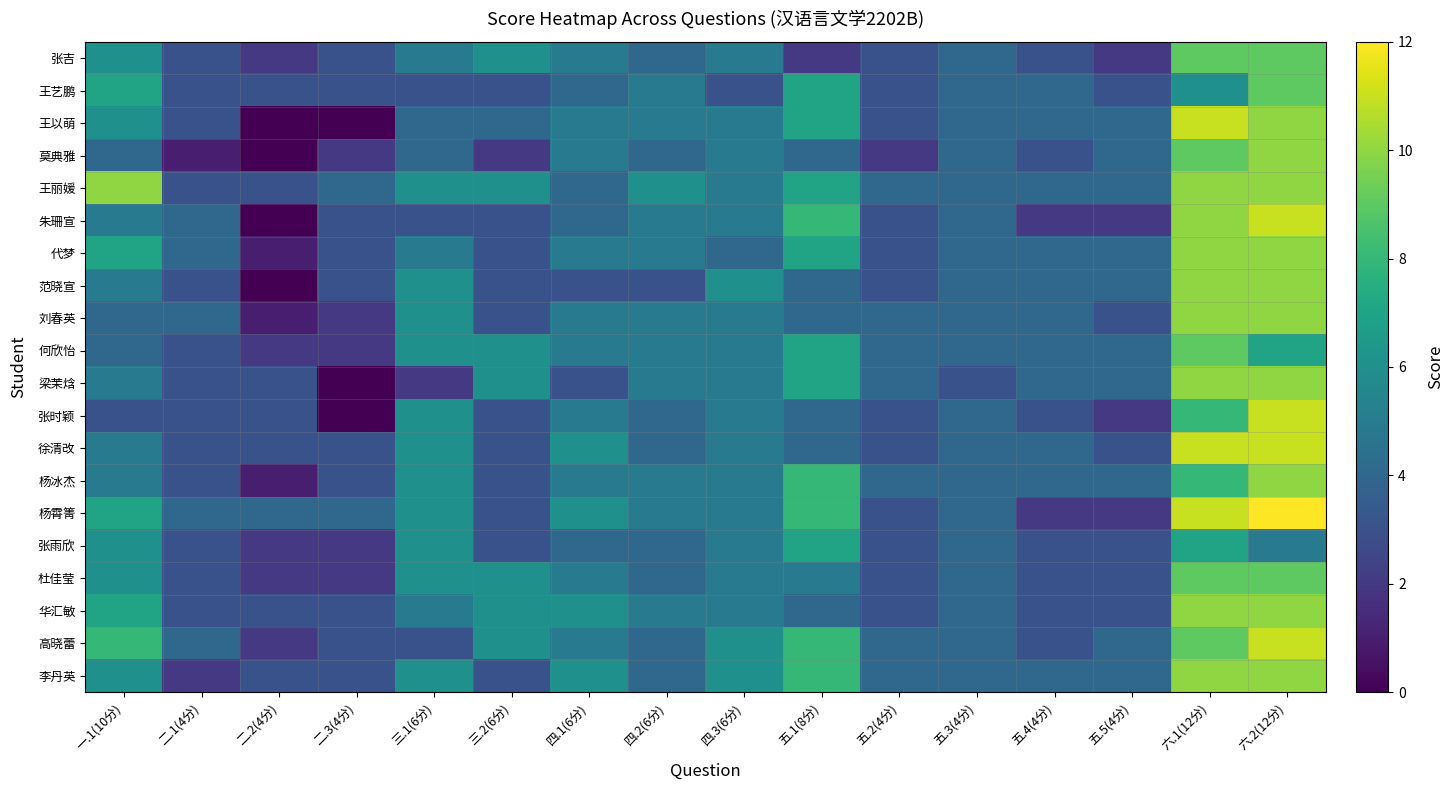

At which category does the chart reach its peak across all series?

六.2(12分)